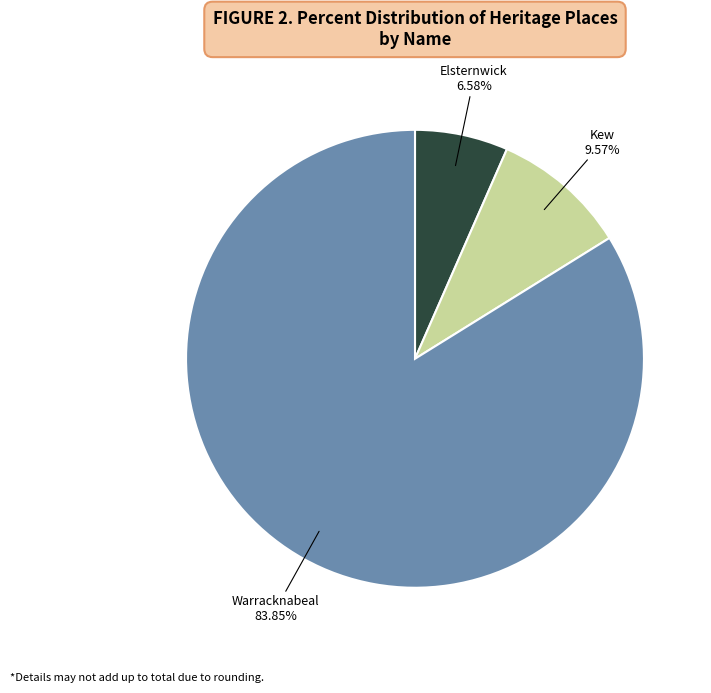

Is there any slice that represents more than half of the pie?

Yes